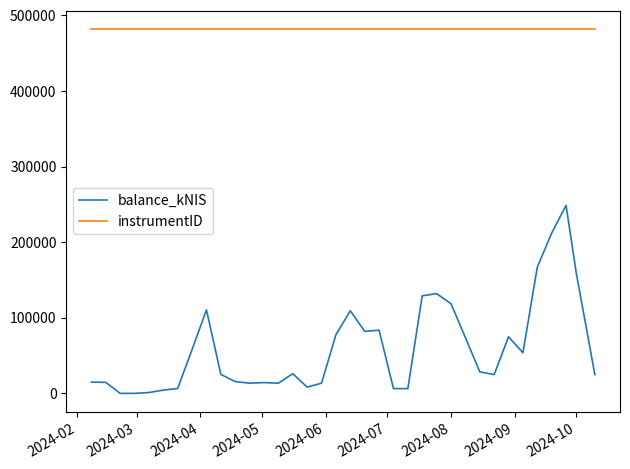

Which series has the largest total across all categories?

instrumentID